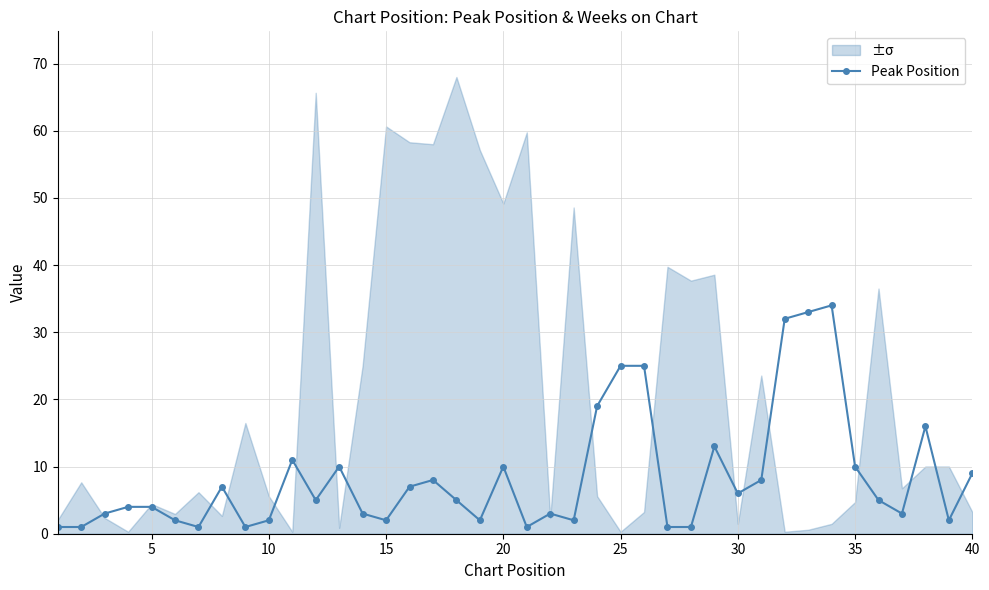

Is it true that Peak Position equals 10 at 20?

True